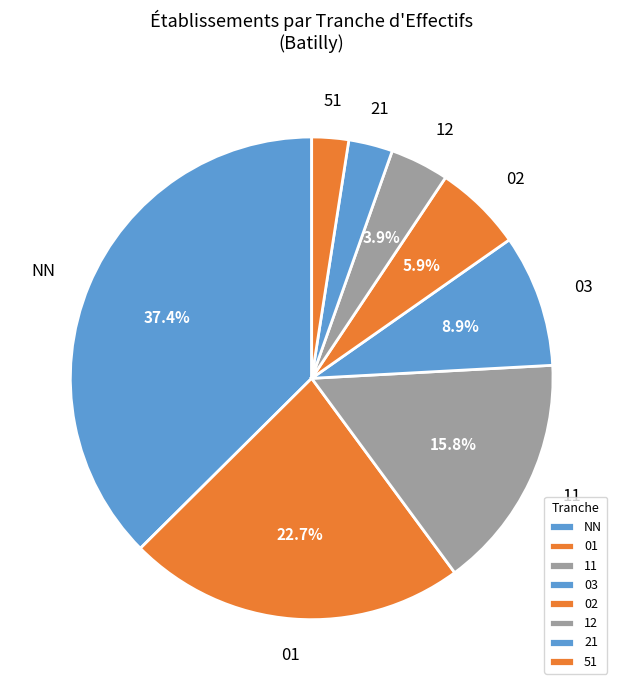

Does 01 account for over 50% of the chart?

No